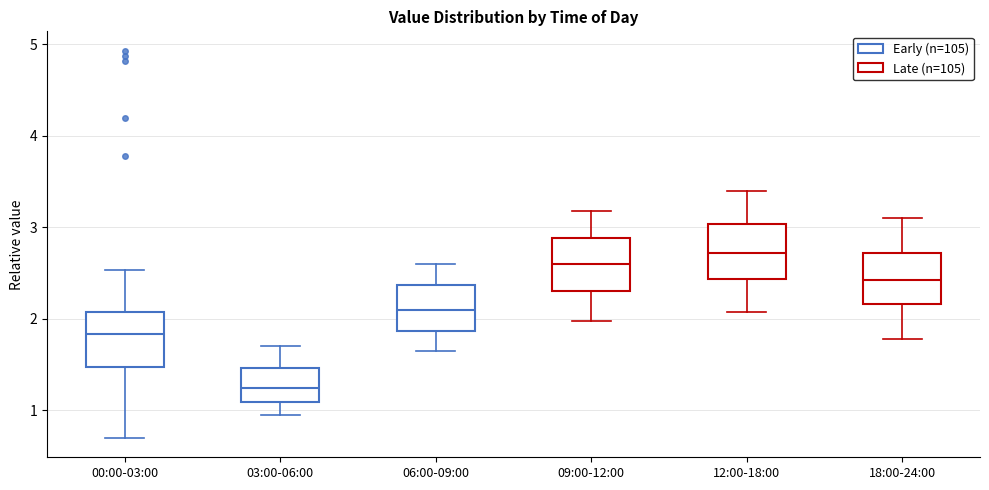

Where does the lower whisker of the box for 00:00-03:00 end on the y-axis? The values are not printed on the chart, so give them approximately, as read against the axis.

0.7